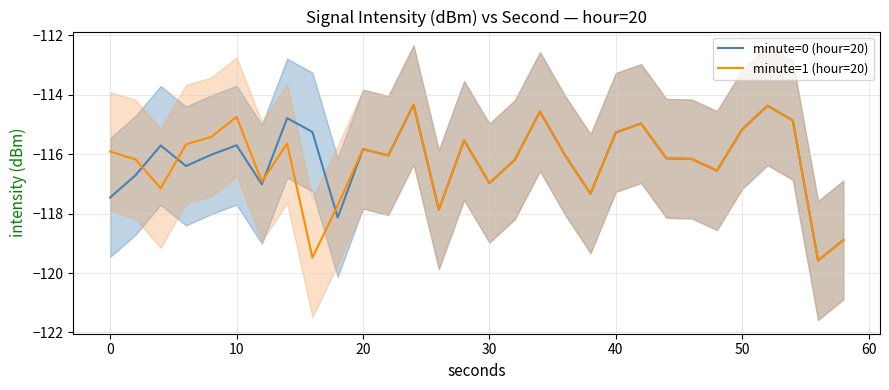

Reading left to right, transcribe all the data shown in this chart.

minute=0 (hour=20): -117.5	-116.7	-115.7	-116.4	-116.0	-115.7	-117.0	-114.8	-115.3	-118.1	-115.8	-116.0	-114.3	-117.9	-115.5	-117.0	-116.2	-114.6	-116.0	-117.3	-115.3	-115.0	-116.1	-116.2	-116.6	-115.2	-114.4	-114.9	-119.6	-118.9
minute=1 (hour=20): -115.9	-116.2	-117.1	-115.7	-115.4	-114.7	-116.9	-115.6	-119.5	-117.7	-115.8	-116.0	-114.3	-117.9	-115.5	-117.0	-116.2	-114.6	-116.0	-117.3	-115.3	-115.0	-116.1	-116.2	-116.6	-115.2	-114.4	-114.9	-119.6	-118.9